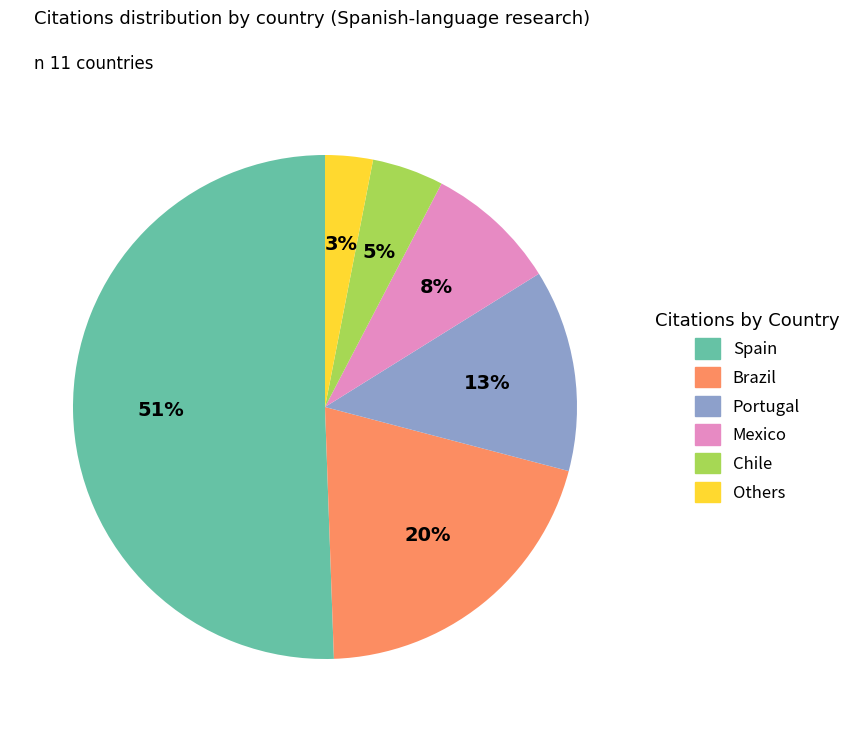

To the nearest percent, what is the difference between the largest and smallest slice percentages?

48%